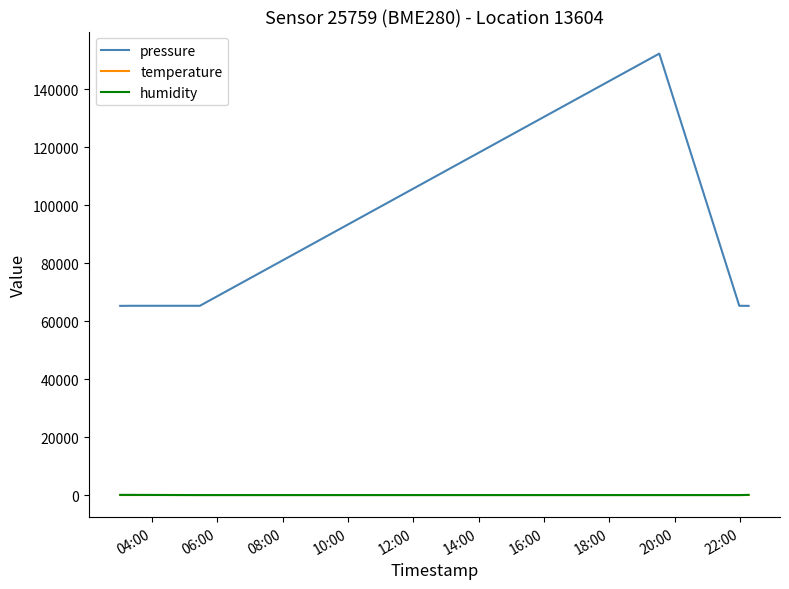

How many lines are shown in the chart?

3